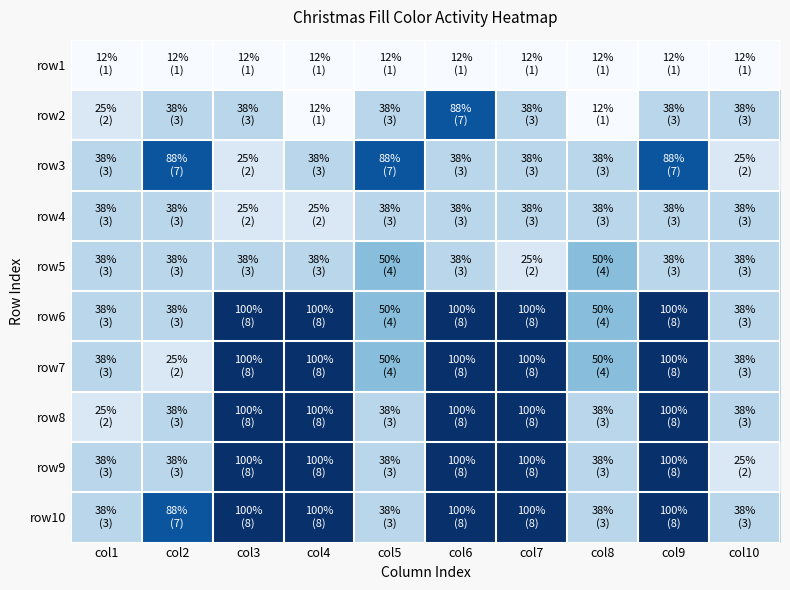

Reading left to right, list all the values displayed in this chart.

row1: col1=1	col2=1	col3=1	col4=1	col5=1	col6=1	col7=1	col8=1	col9=1	col10=1
row2: col1=2	col2=3	col3=3	col4=1	col5=3	col6=7	col7=3	col8=1	col9=3	col10=3
row3: col1=3	col2=7	col3=2	col4=3	col5=7	col6=3	col7=3	col8=3	col9=7	col10=2
row4: col1=3	col2=3	col3=2	col4=2	col5=3	col6=3	col7=3	col8=3	col9=3	col10=3
row5: col1=3	col2=3	col3=3	col4=3	col5=4	col6=3	col7=2	col8=4	col9=3	col10=3
row6: col1=3	col2=3	col3=8	col4=8	col5=4	col6=8	col7=8	col8=4	col9=8	col10=3
row7: col1=3	col2=2	col3=8	col4=8	col5=4	col6=8	col7=8	col8=4	col9=8	col10=3
row8: col1=2	col2=3	col3=8	col4=8	col5=3	col6=8	col7=8	col8=3	col9=8	col10=3
row9: col1=3	col2=3	col3=8	col4=8	col5=3	col6=8	col7=8	col8=3	col9=8	col10=2
row10: col1=3	col2=7	col3=8	col4=8	col5=3	col6=8	col7=8	col8=3	col9=8	col10=3